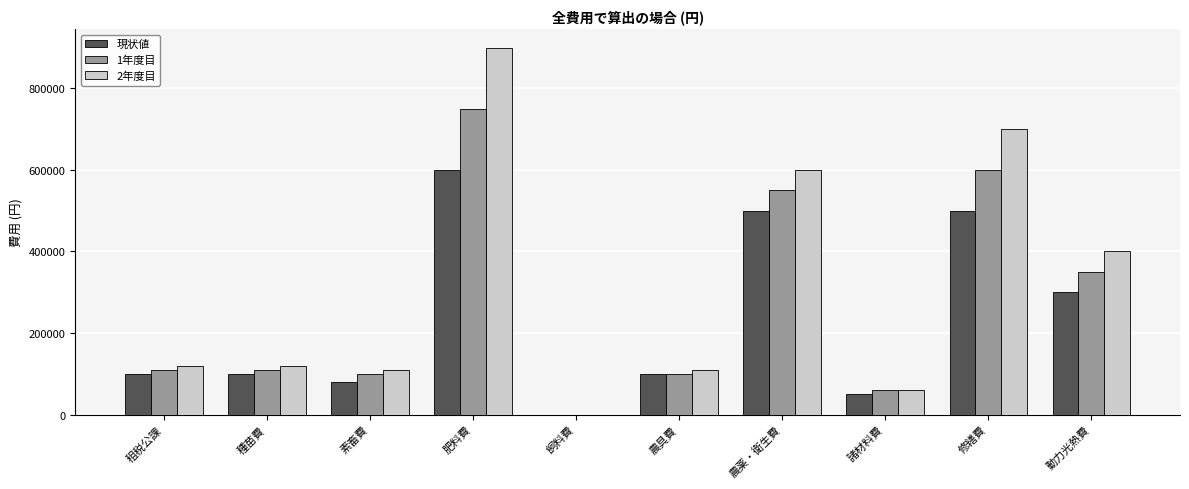

At which category does the chart reach its peak across all series?

肥料費